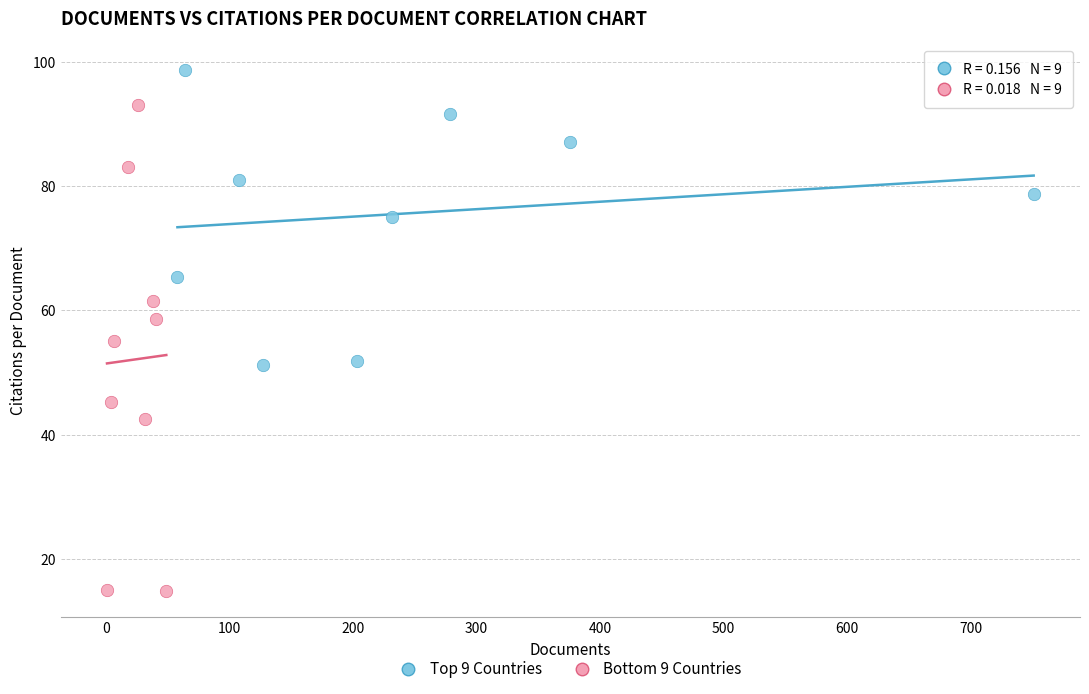

Which series has the largest Y range (max minus min)?

Bottom 9 Countries